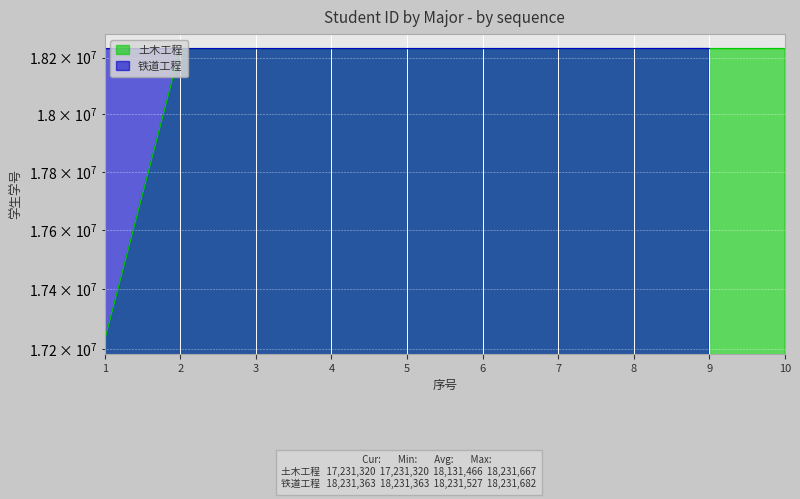

At which label does the data first exceed 18231419?

7